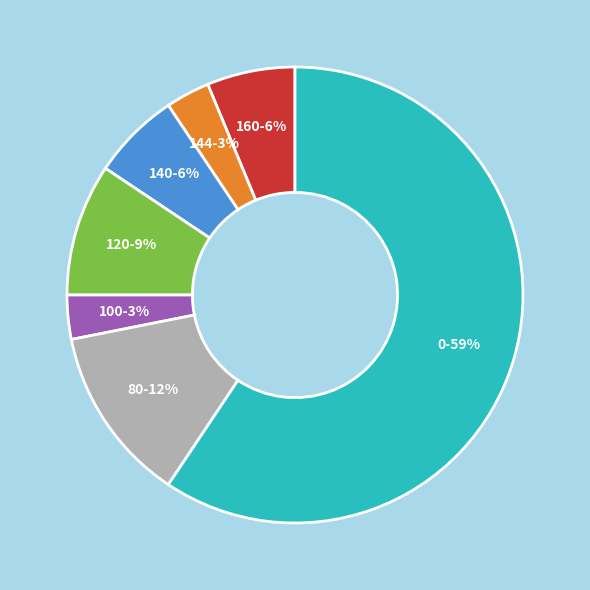

How many slices are in this pie chart?

7